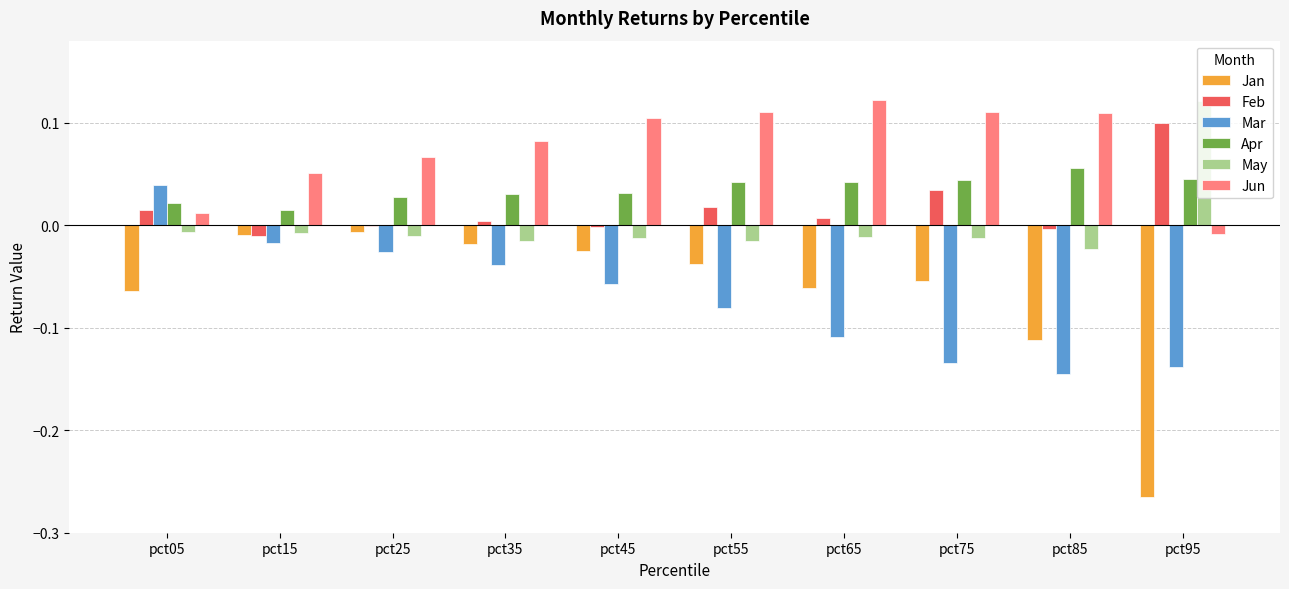

What is the sum of all Jun values?

0.8